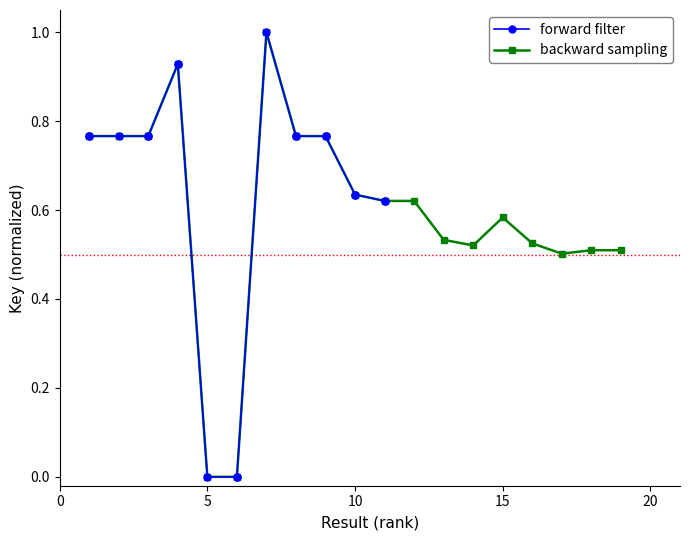

What are all the series names shown in the legend?

forward filter, backward sampling